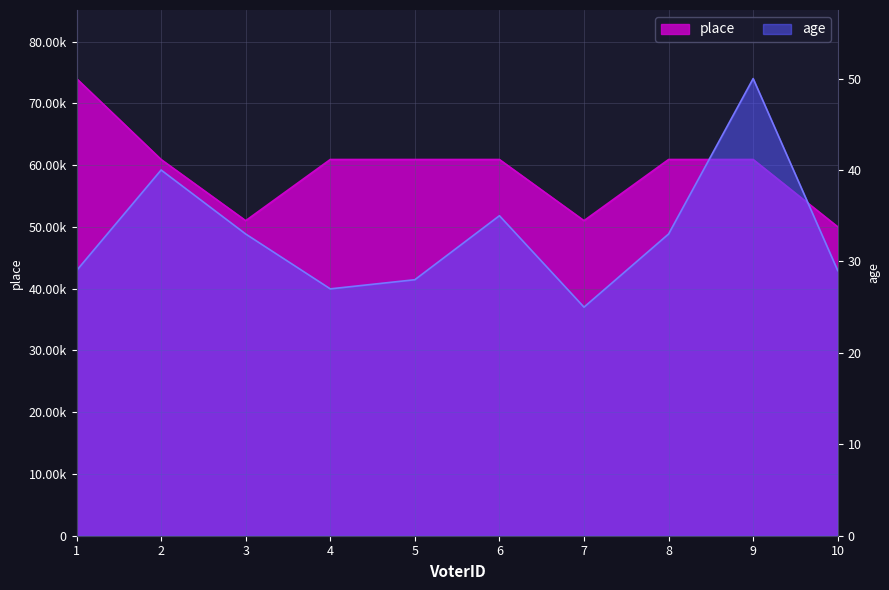

Reading left to right, list all the values displayed in this chart.

age: 1=29	2=40	3=33	4=27	5=28	6=35	7=25	8=33	9=50	10=29
place: 1=74000	2=60900	3=51000	4=60900	5=60900	6=60900	7=51000	8=60900	9=60900	10=50000